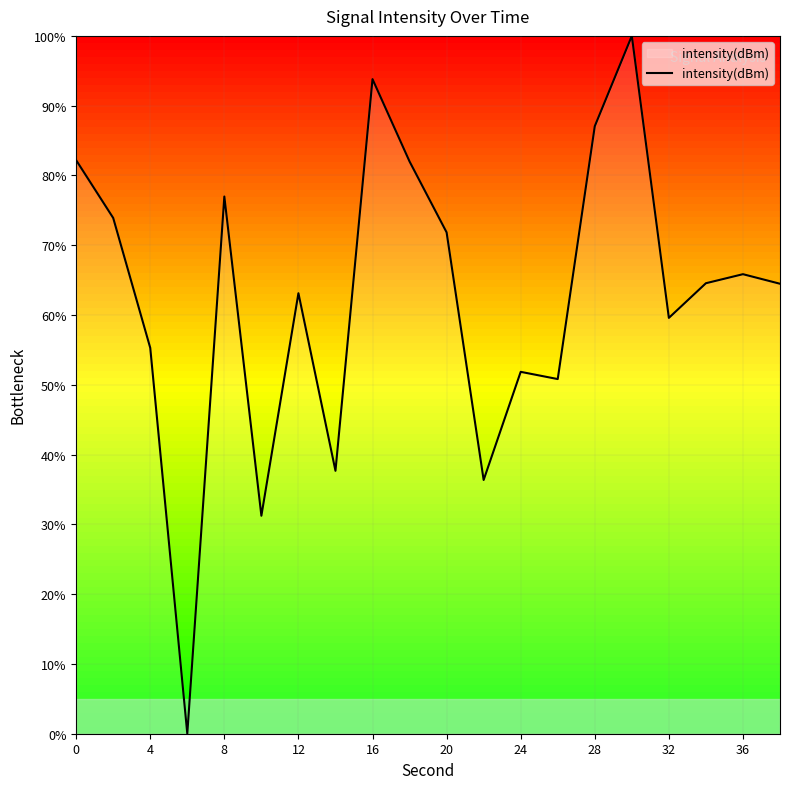

What is the maximum value shown in the chart?

100.0